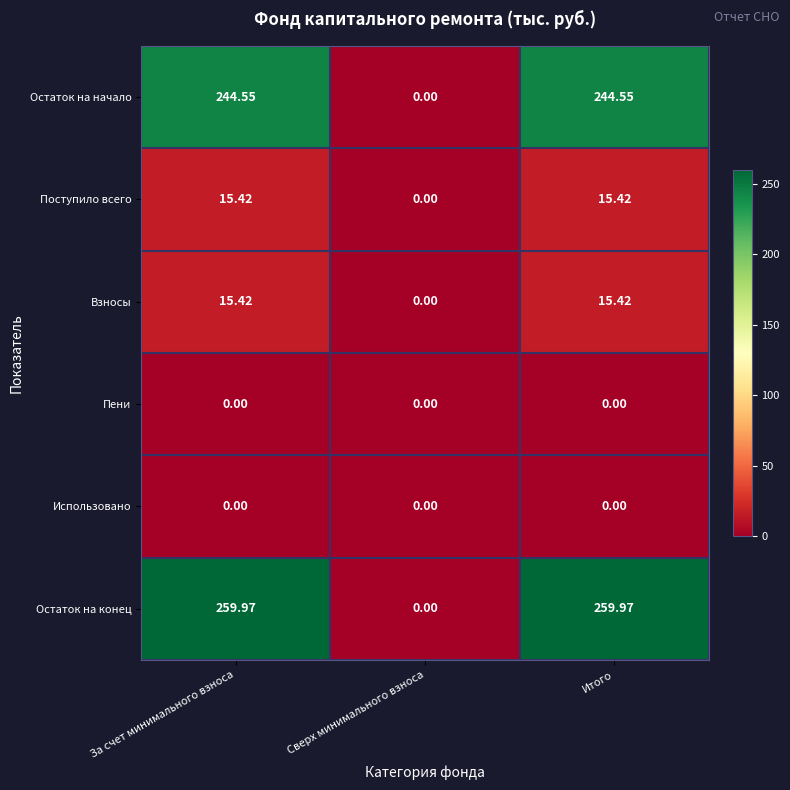

Which series has the largest total across all categories?

Остаток на конец